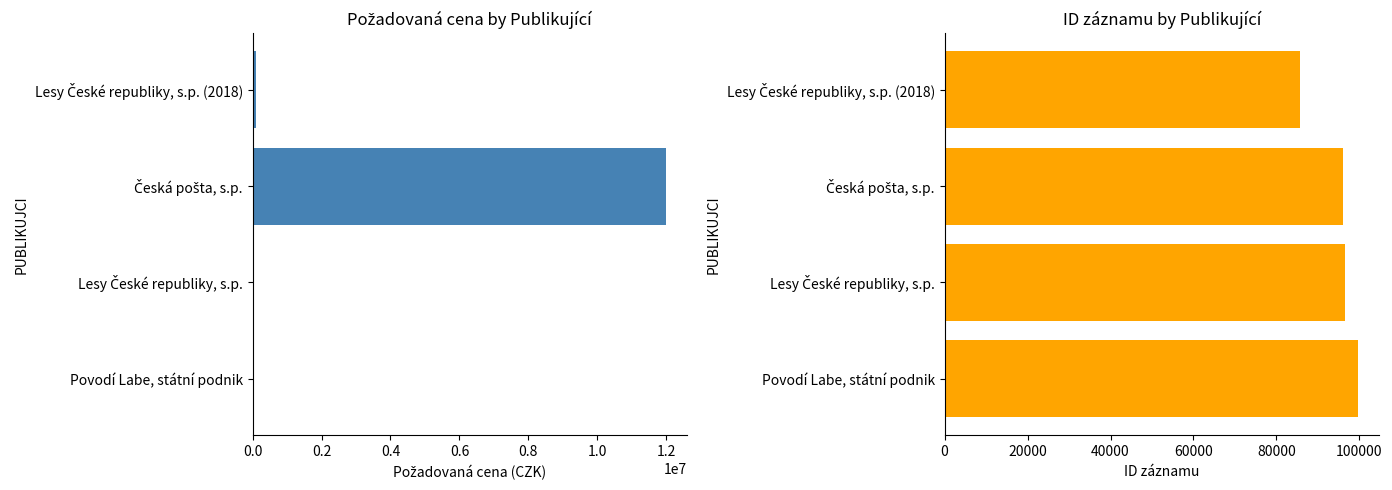

What is the value of the POZADOVANA_CENA bar at the 2nd from the left?

30000